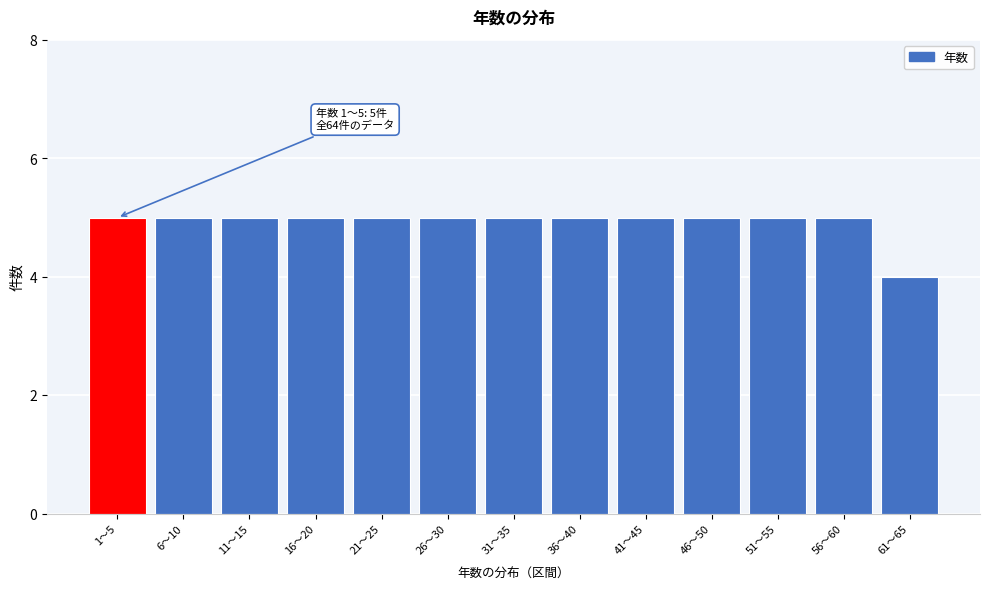

Reading left to right, list all the values displayed in this chart.

5	5	5	5	5	5	5	5	5	5	5	5	4